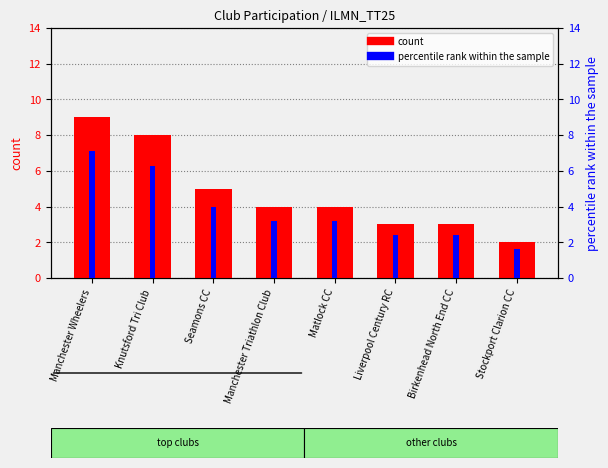

Is the value of percentile rank within the sample at Seamons CC greater than the value of count at Manchester Wheelers?

No